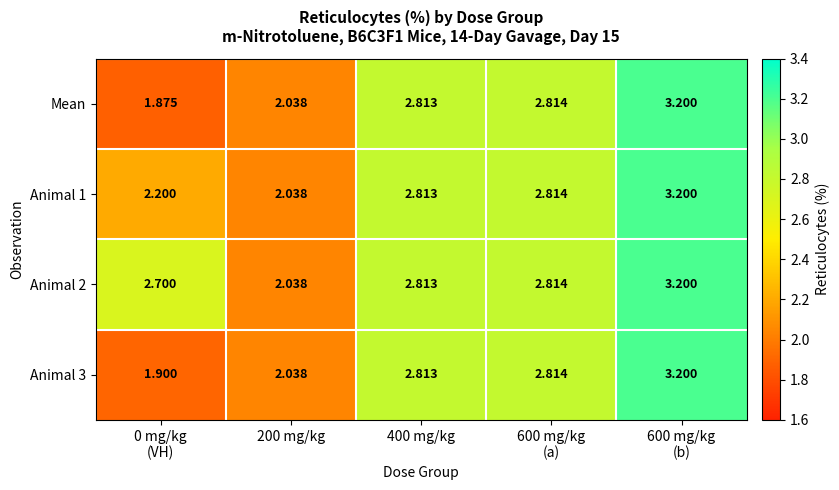

Which series has the largest range (max minus min)?

Mean